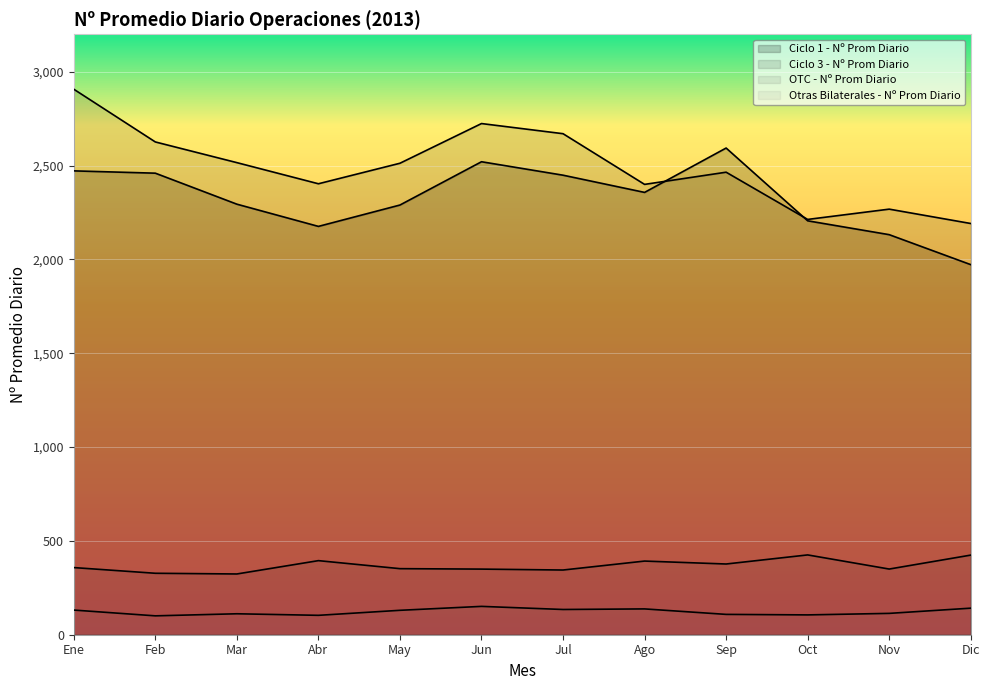

At which category is the sum across all series the highest?

Ene